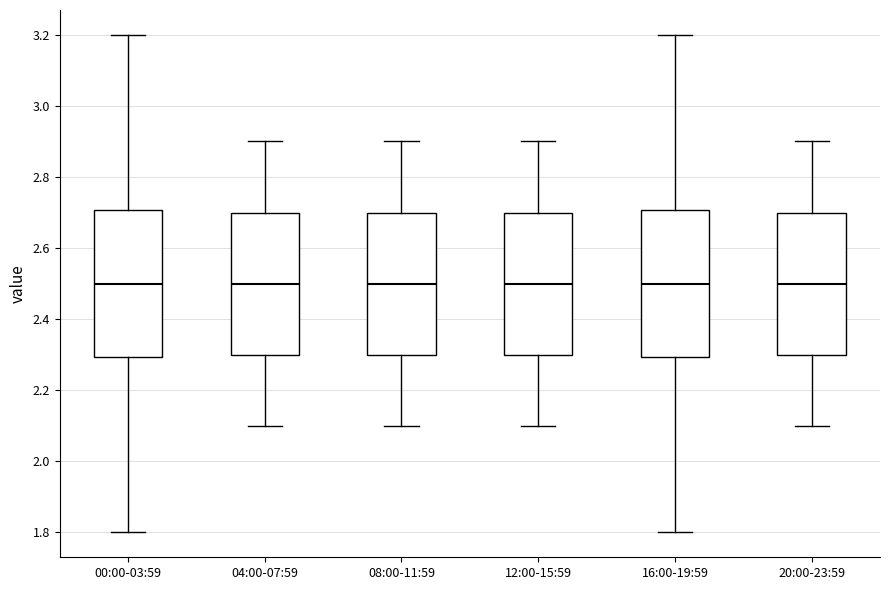

Reading left to right, read every box against the y-axis: the position of its median line, the range the box covers, and the ends of its whiskers. The values are not printed on the chart, so give them approximately, as read against the axis.

00:00-03:59: median 2.5, box 2.3 to 2.7, whiskers 1.8 to 3.2
04:00-07:59: median 2.5, box 2.3 to 2.7, whiskers 2.1 to 2.9
08:00-11:59: median 2.5, box 2.3 to 2.7, whiskers 2.1 to 2.9
12:00-15:59: median 2.5, box 2.3 to 2.7, whiskers 2.1 to 2.9
16:00-19:59: median 2.5, box 2.3 to 2.7, whiskers 1.8 to 3.2
20:00-23:59: median 2.5, box 2.3 to 2.7, whiskers 2.1 to 2.9